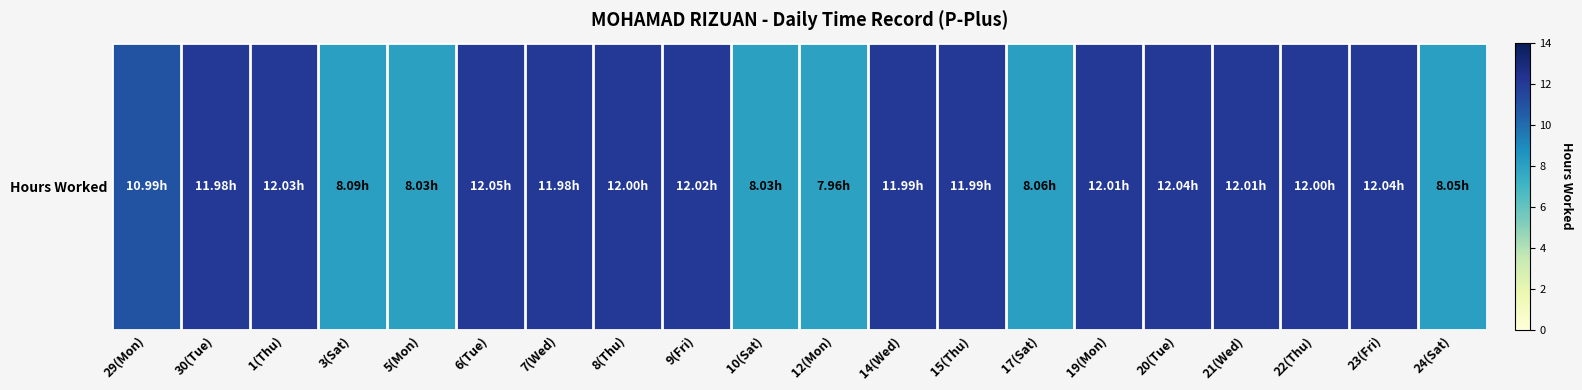

At which label is the value closest to 10?

29(Mon)